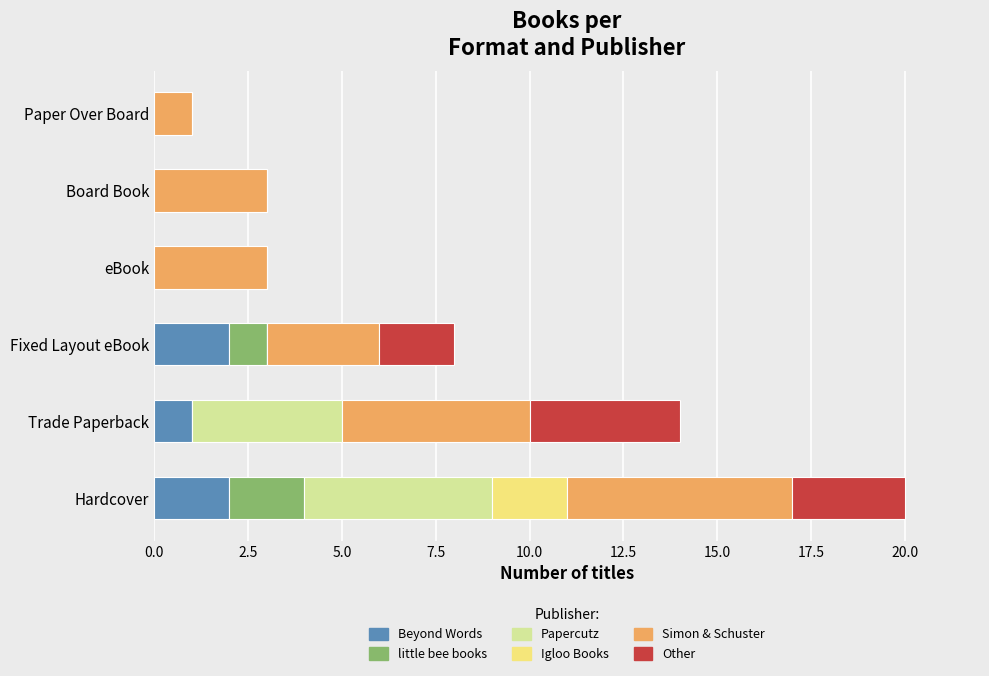

At which category is the sum across all series the highest?

Hardcover